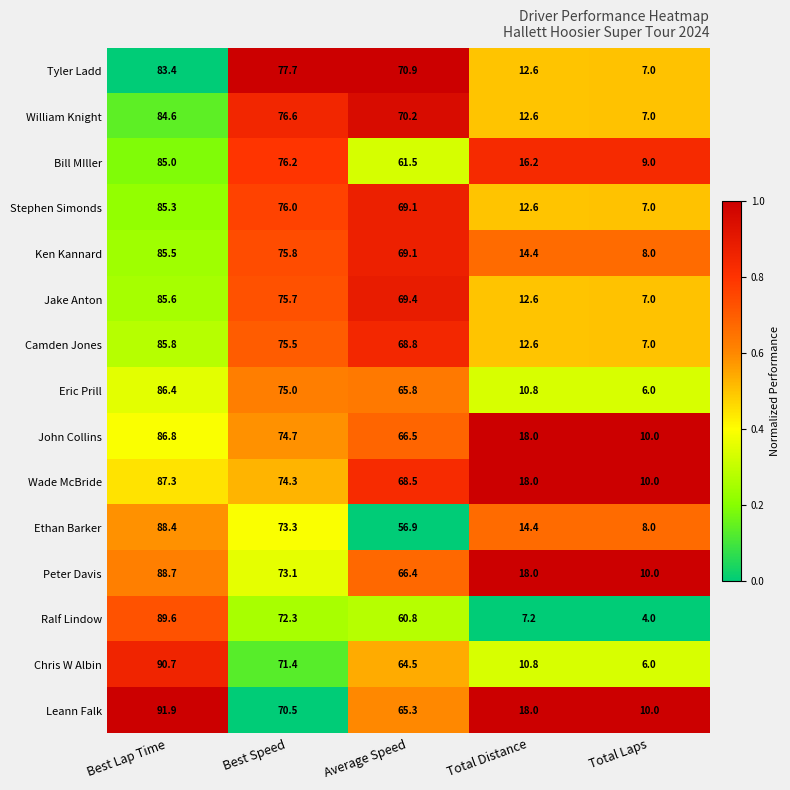

Count the number of data series in this chart.

15